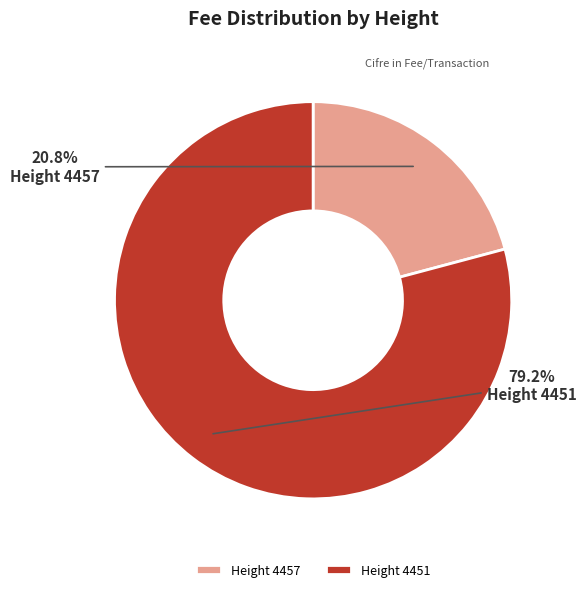

How many segments does this pie chart have?

2